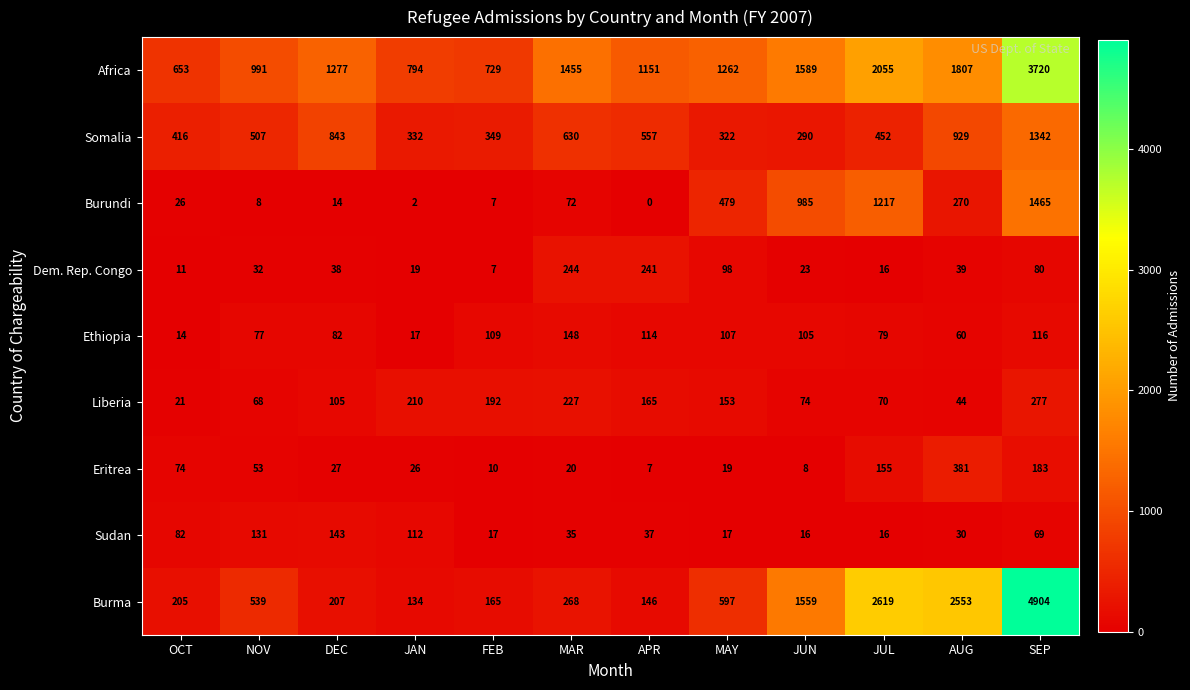

At which label does Eritrea reach its minimum?

APR